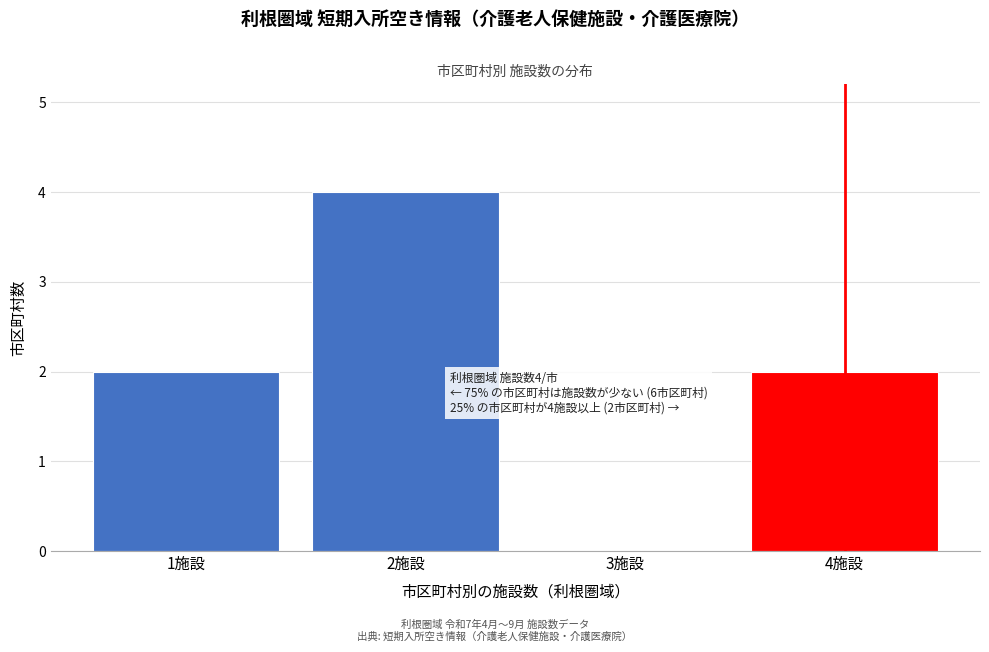

Reading right to left, transcribe all the data shown in this chart.

4施設=2	3施設=0	2施設=4	1施設=2